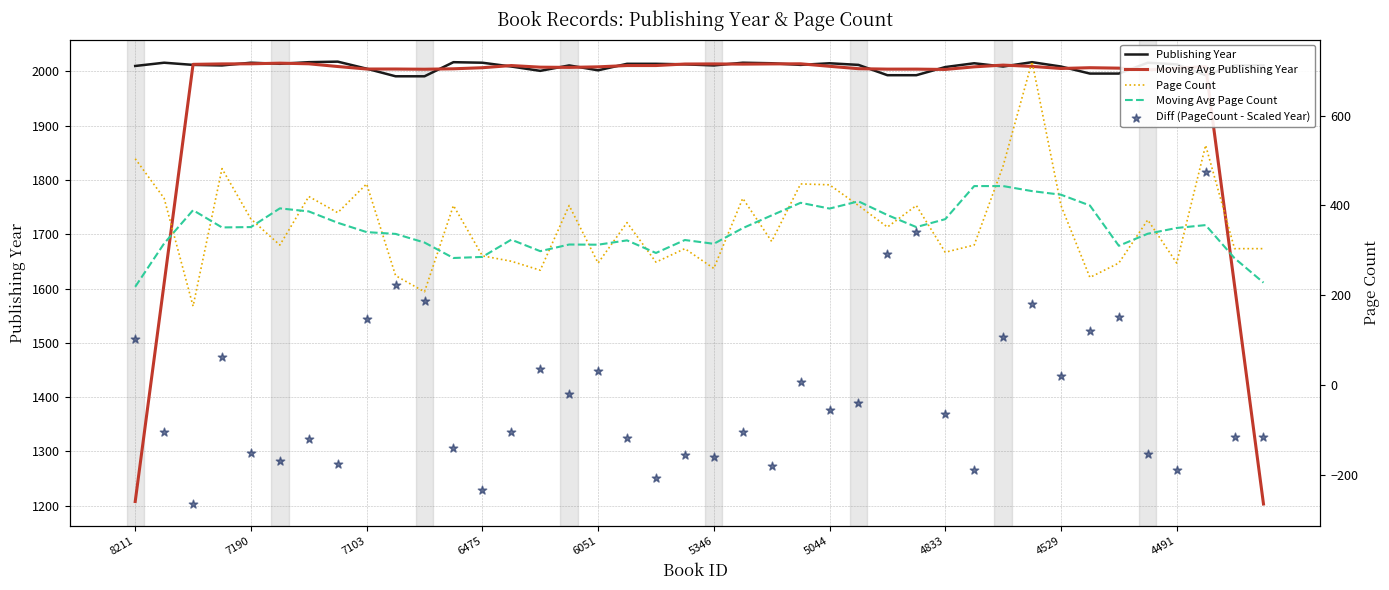

Which series has the widest spread of Y values?

Moving Avg Publishing Year